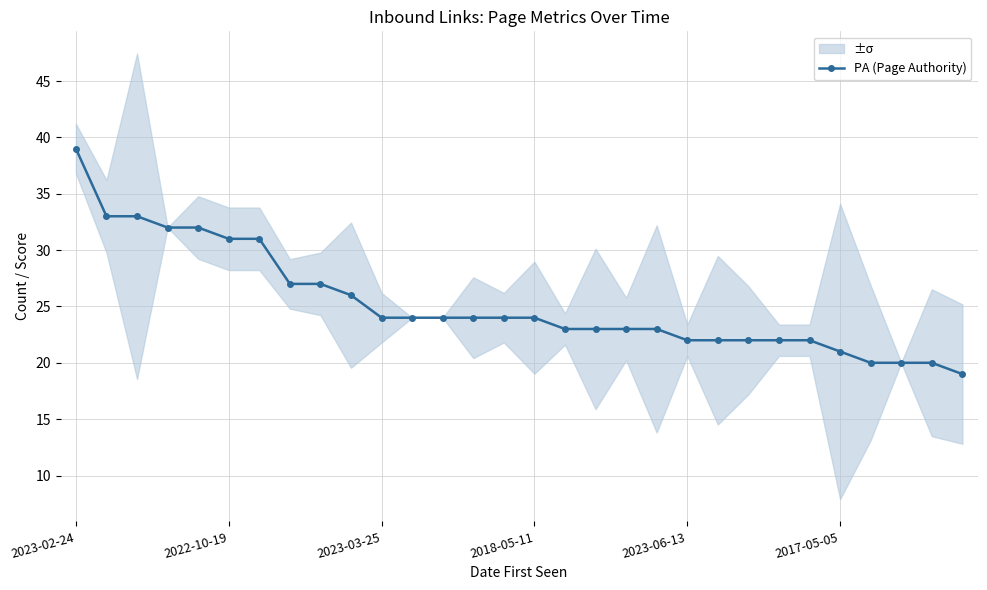

The chart shows a value of 24 at 12. True or false?

True